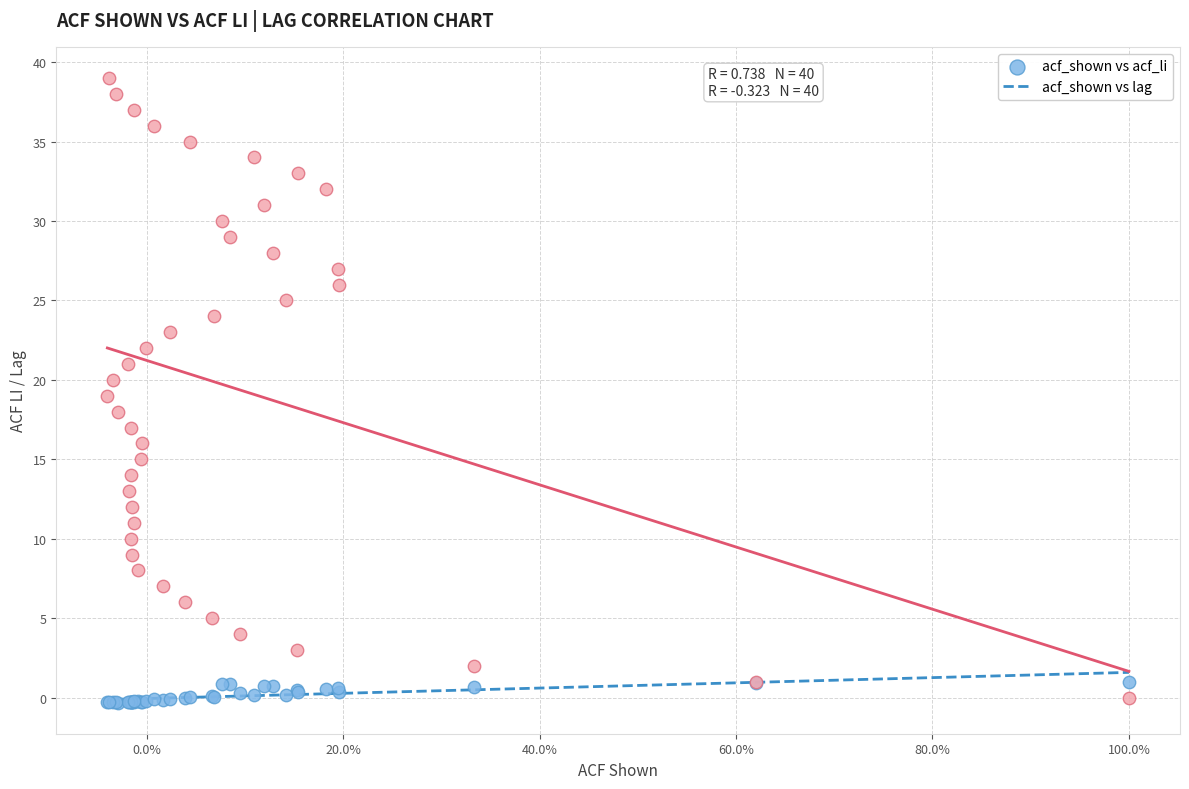

Which series contains the highest Y value?

acf_shown vs lag